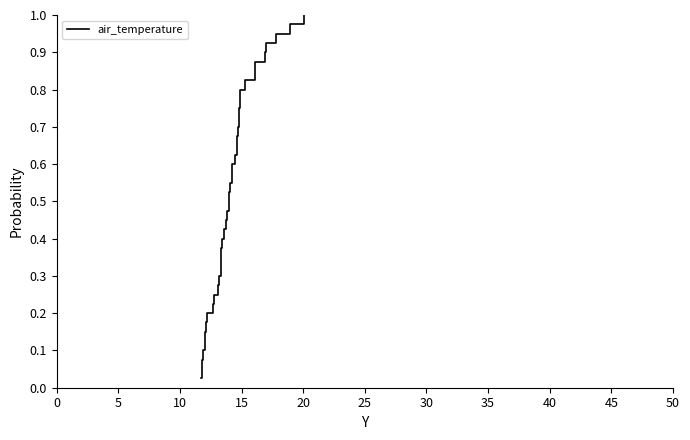

Between 15 and 20, which is larger?

20